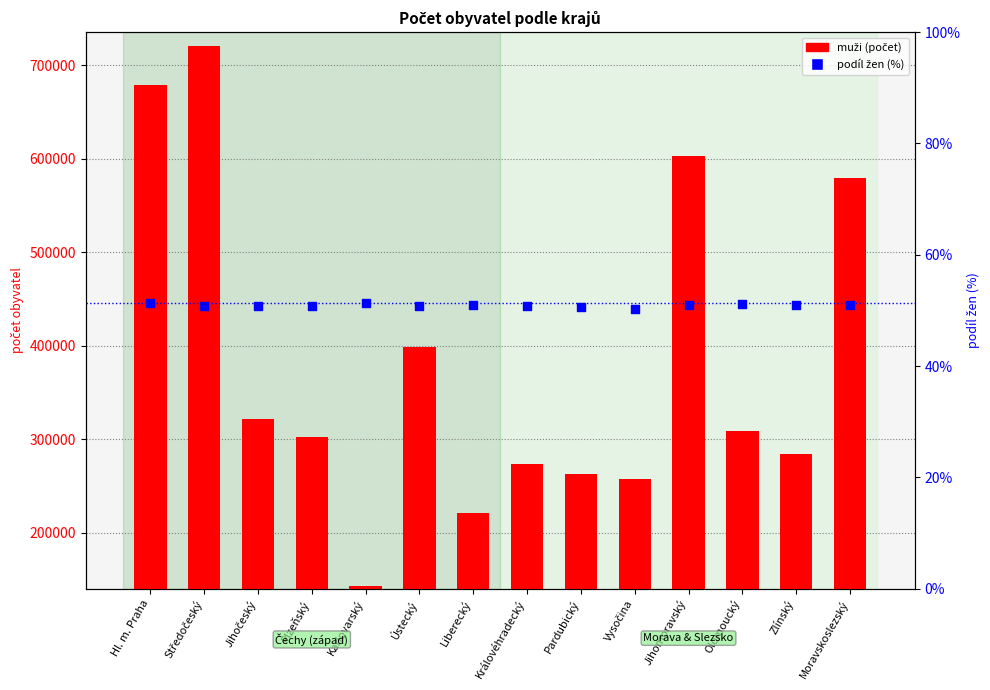

Which series contains the lowest Y value?

podíl žen (%)